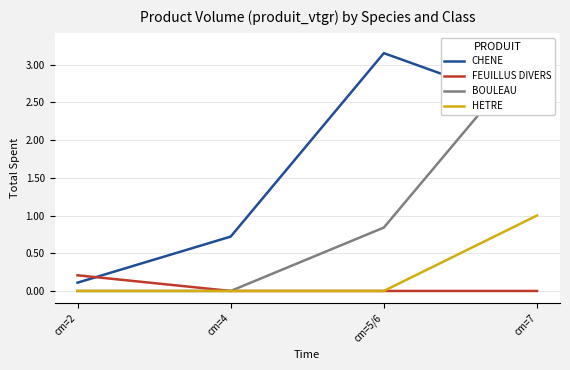

What is the label of the 2nd point from the right?

cm=5/6